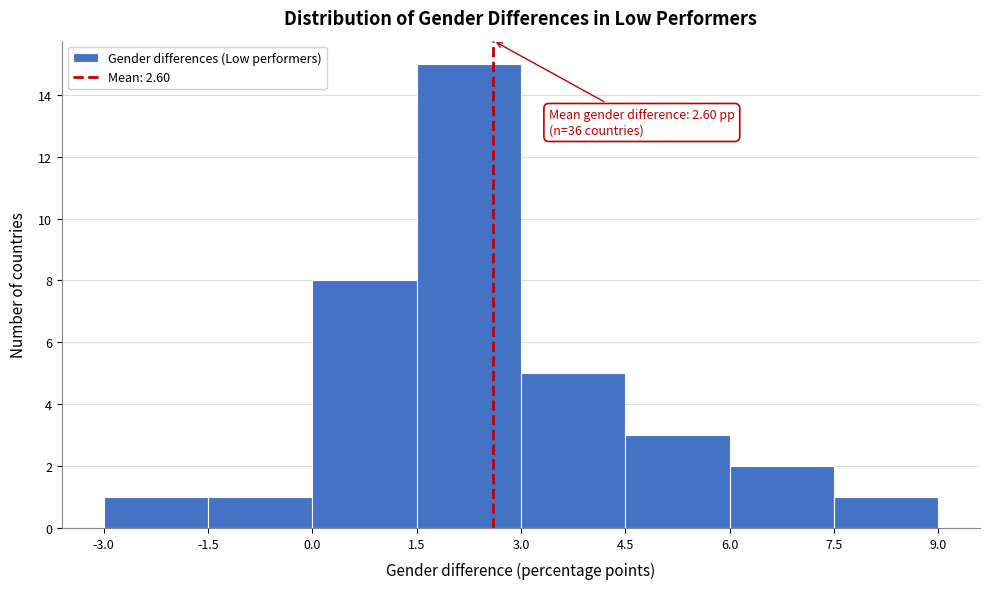

Over which range of the x-axis is the bar tallest?

1.5 to 3.0